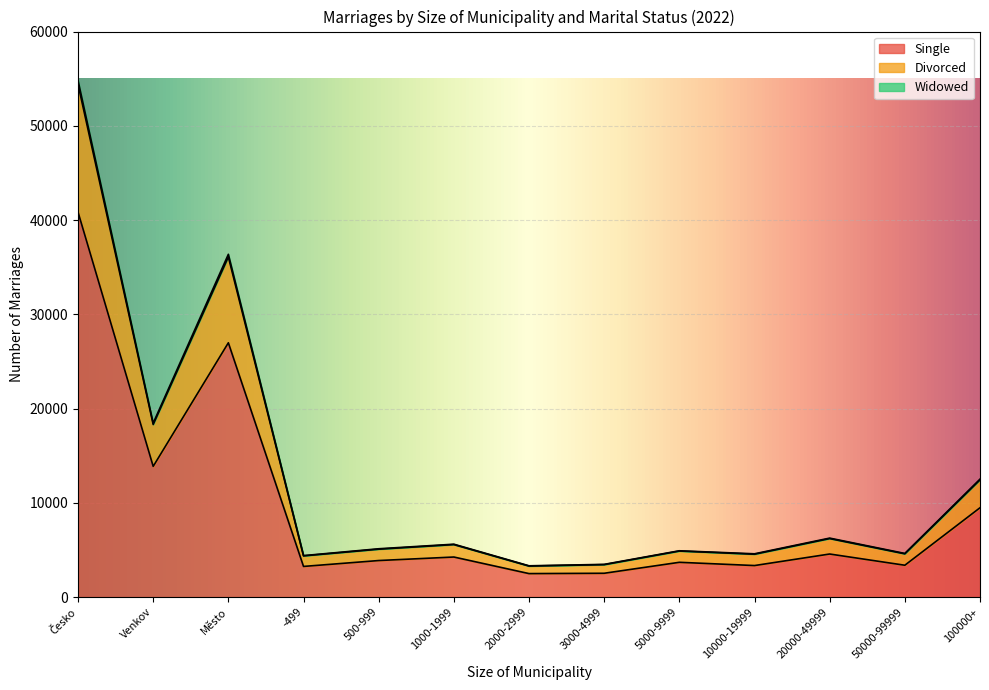

List the labels in order of Widowed value, largest first.

Česko, Město, Venkov, 100000+, 20000-49999, 1000-1999, 500-999, 5000-9999, 50000-99999, 10000-19999, -499, 3000-4999, 2000-2999